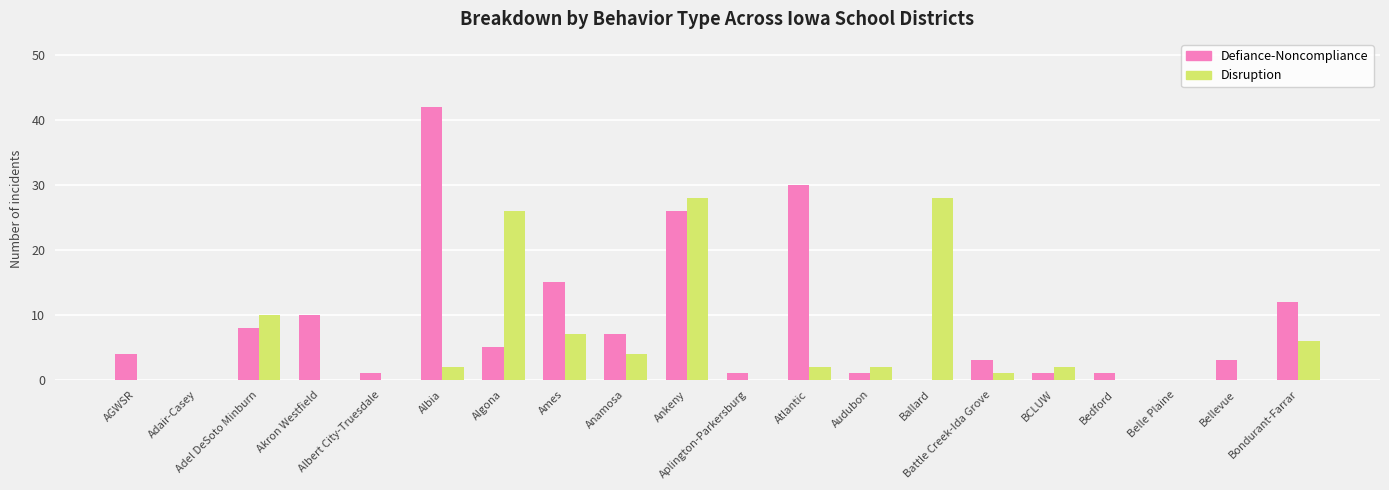

Count the number of data series in this chart.

2